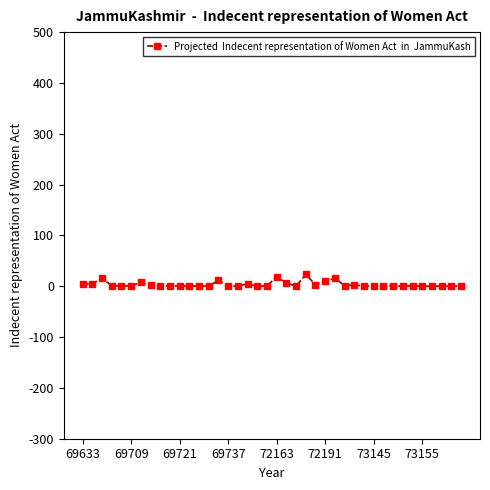

True or false: there are more than 2 points higher than both neighbors.

True